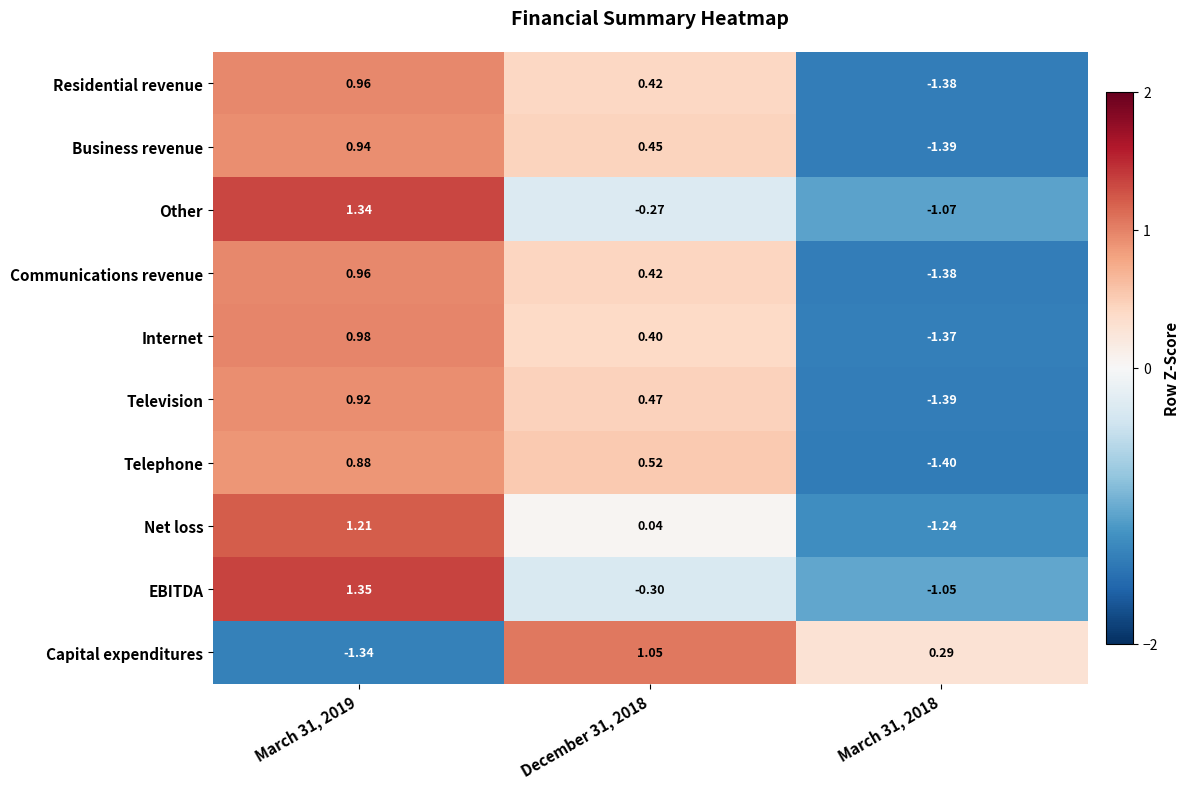

Which series has the largest range (max minus min)?

Net loss